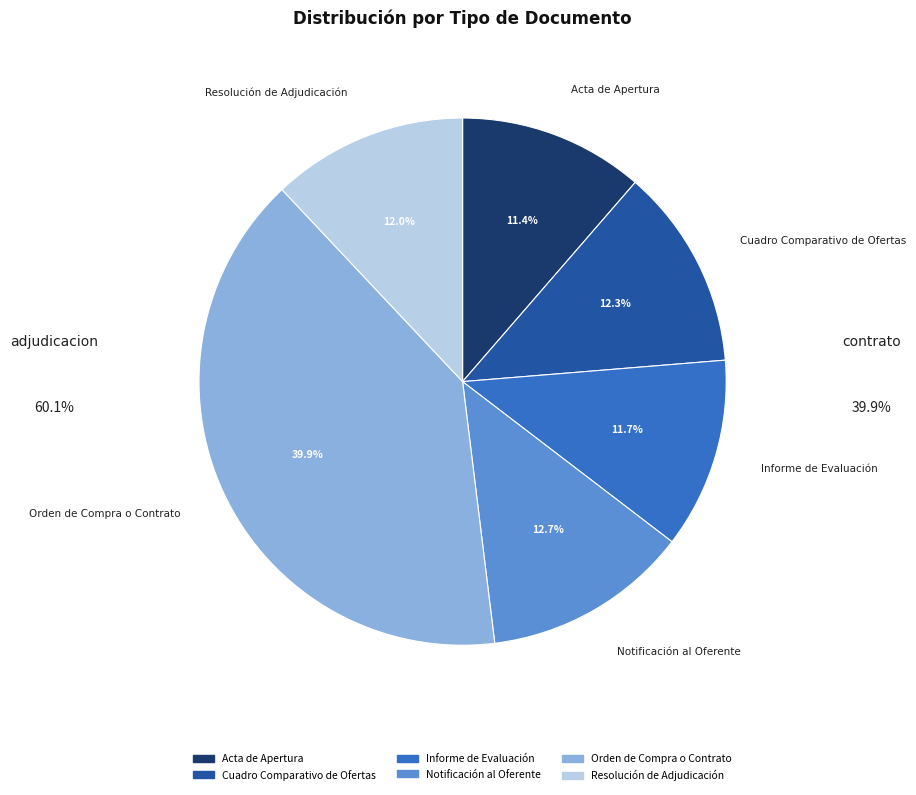

Which slice is the largest?

Orden de Compra o Contrato